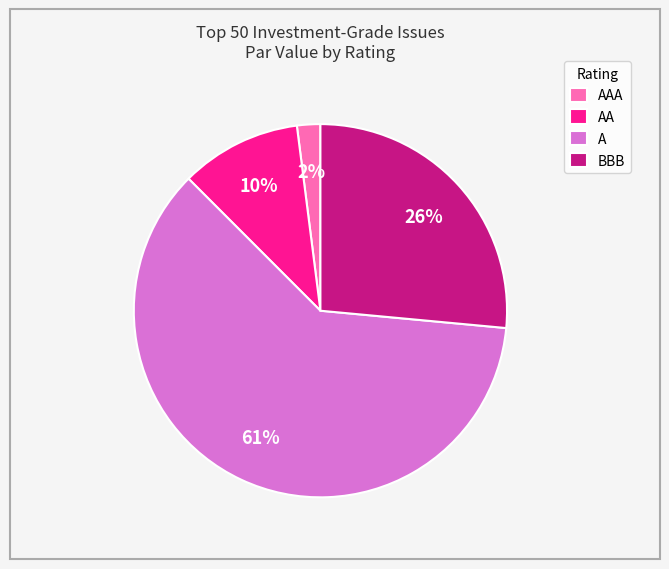

Rank the categories by value from lowest to highest.

AAA, AA, BBB, A